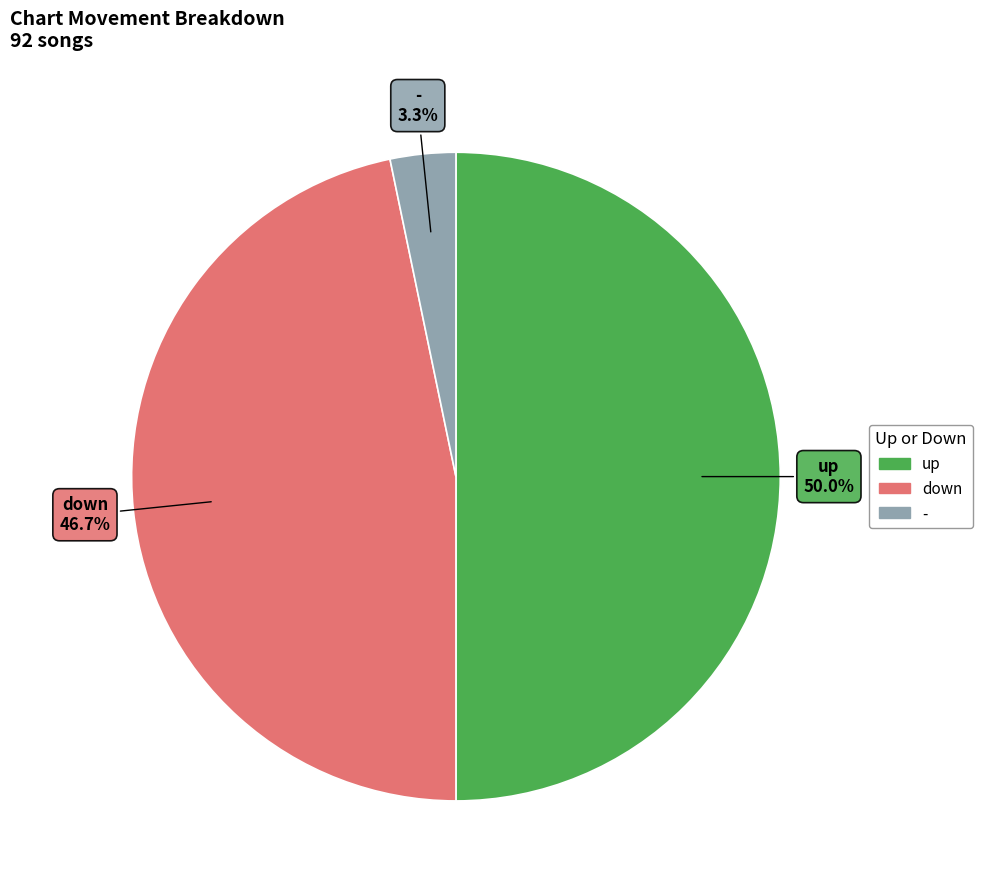

What percentage is the - slice, to the nearest percent?

3%